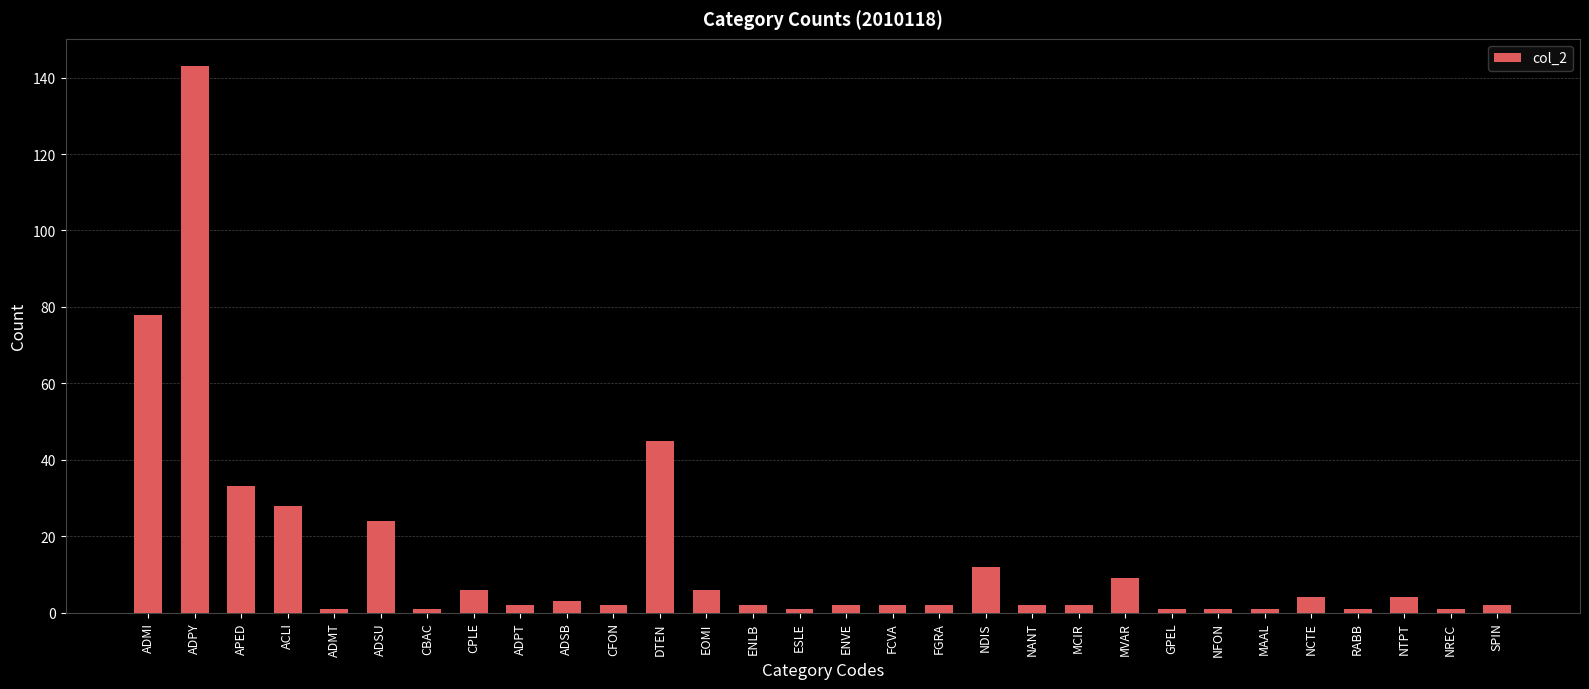

What is the value of the 15th bar from the left?

1